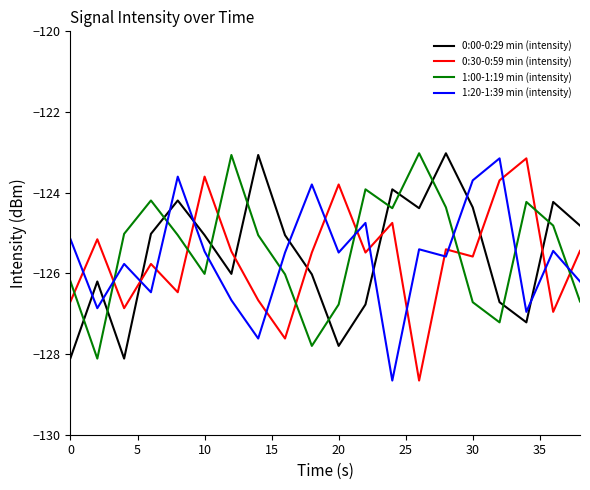

What is the smallest value displayed?

-128.7